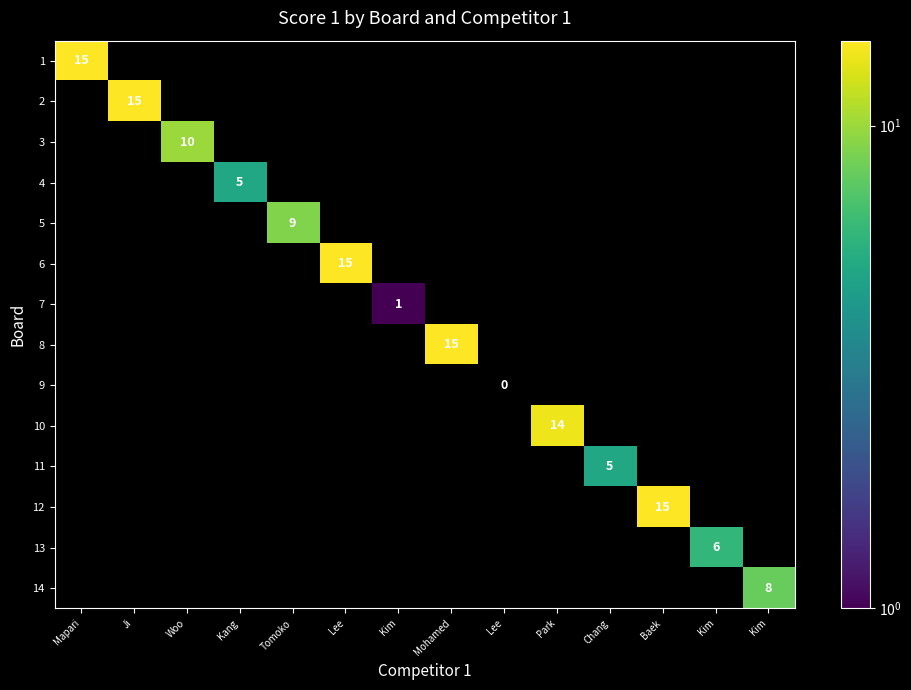

Is the value of 6 at Park greater than the value of 14 at Woo?

No